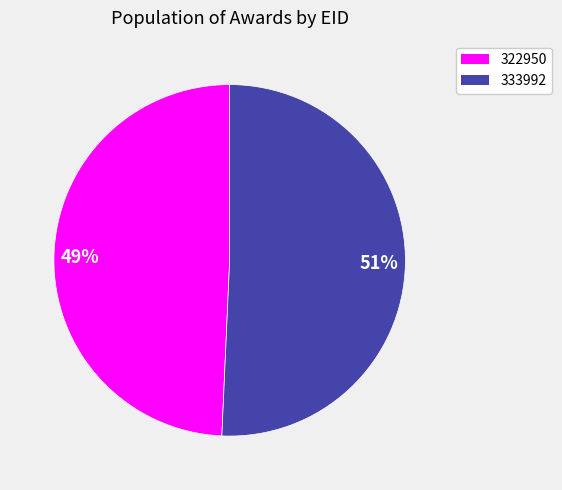

Does any single category account for the majority?

Yes